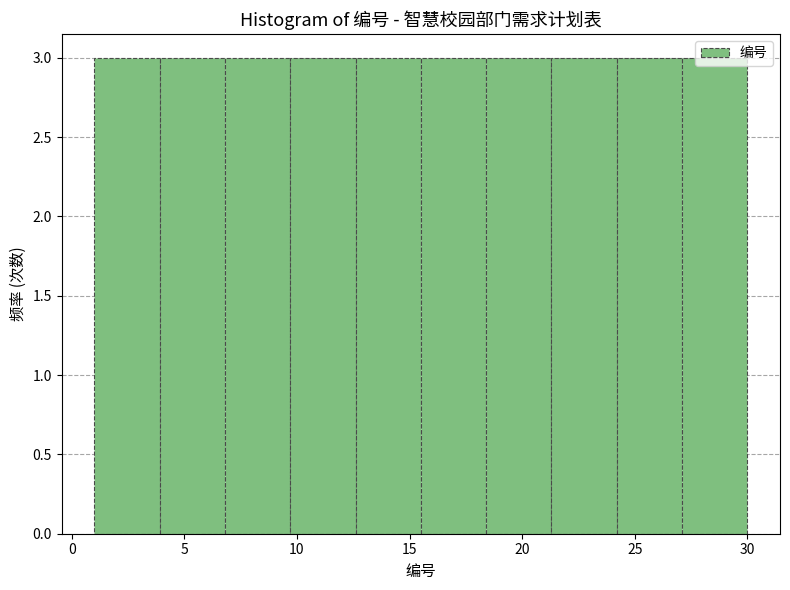

Reading left to right, transcribe this chart: for each bar, give the range it covers on the x-axis and its height. Neither the bar edges nor the heights are printed on the chart, so give them approximately, as read against the axes.

1.0 to 3.9: 3
3.9 to 6.8: 3
6.8 to 9.7: 3
9.7 to 12.6: 3
12.6 to 15.5: 3
15.5 to 18.4: 3
18.4 to 21.3: 3
21.3 to 24.2: 3
24.2 to 27.1: 3
27.1 to 30.0: 3